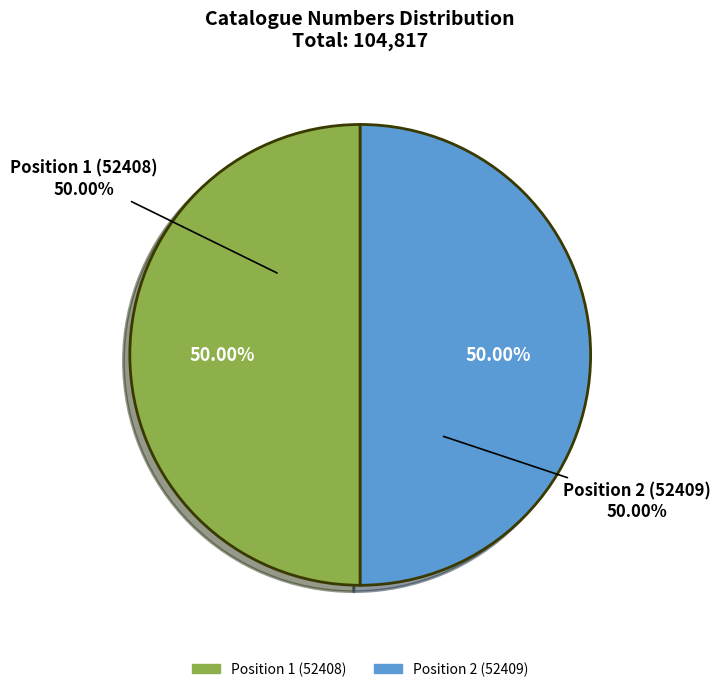

To the nearest percent, what is the average slice percentage?

50%